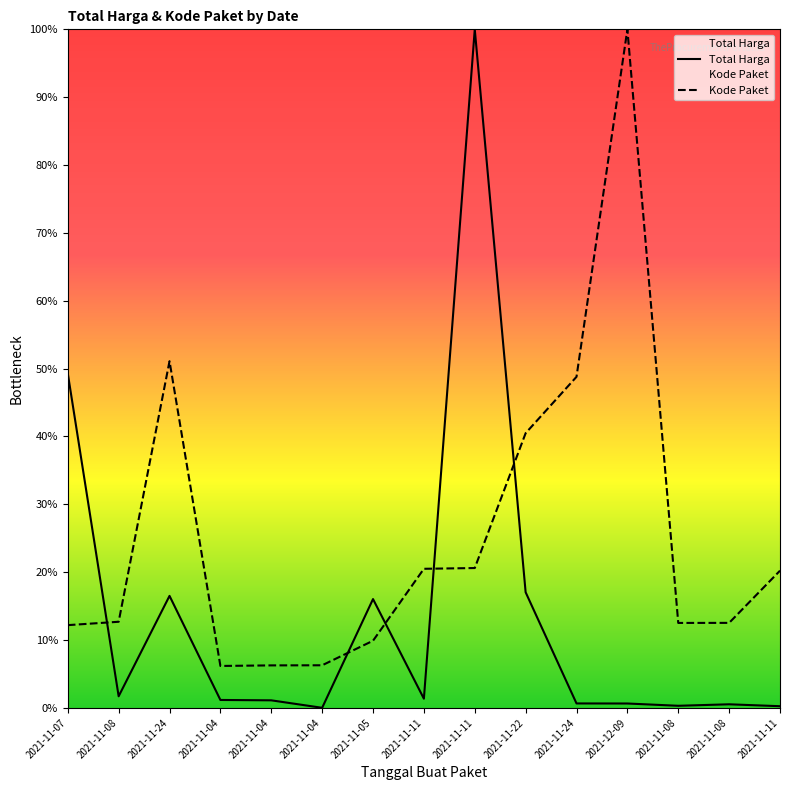

Where is Kode Paket nearest to the value 53?

2021-11-24